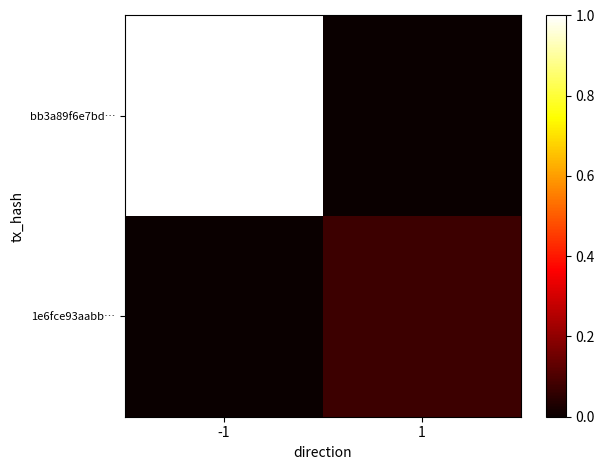

Rank the series by their maximum value, from lowest to highest.

1e6fce93aabb…, bb3a89f6e7bd…